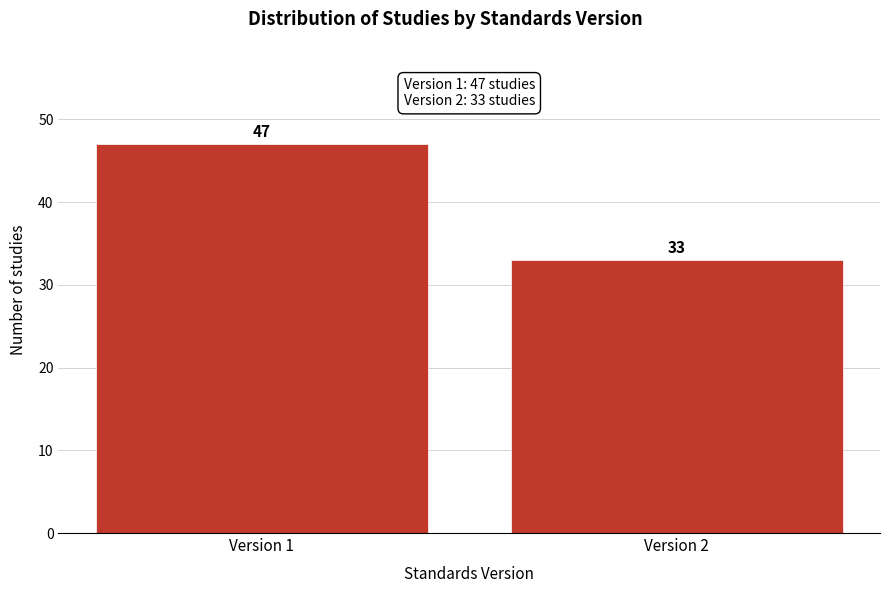

Reading left to right, list all the values displayed in this chart.

Version 1=47	Version 2=33